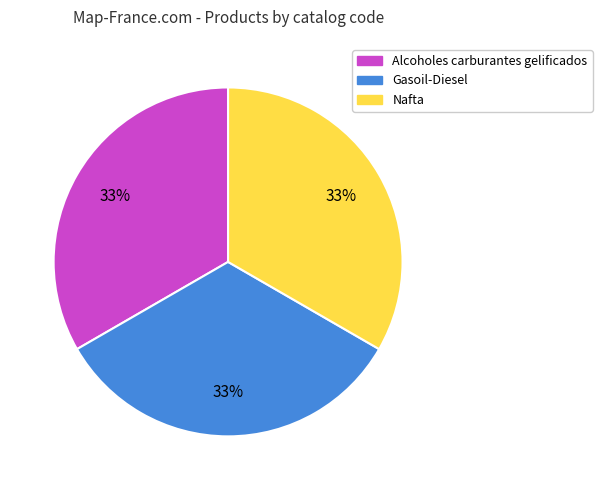

To the nearest percent, what percentage of the pie is Gasoil-Diesel?

33%